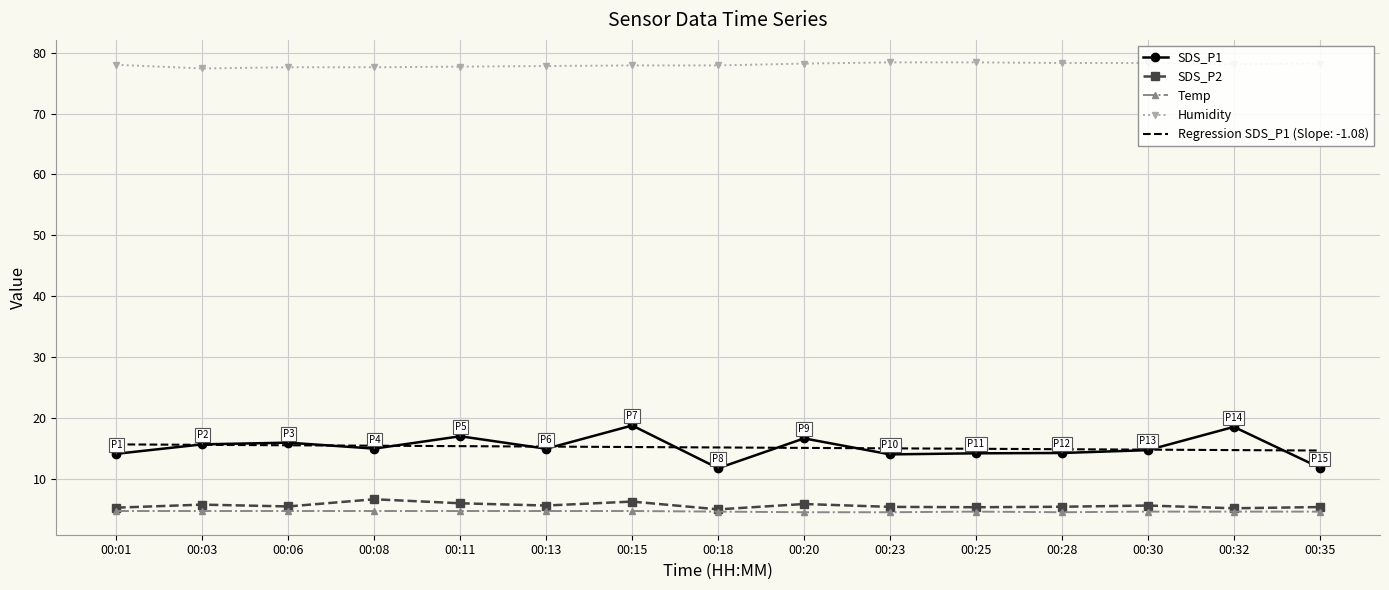

What are all the series names shown in the legend?

SDS_P1, SDS_P2, Temp, Humidity, Regression SDS_P1 (Slope: -1.08)